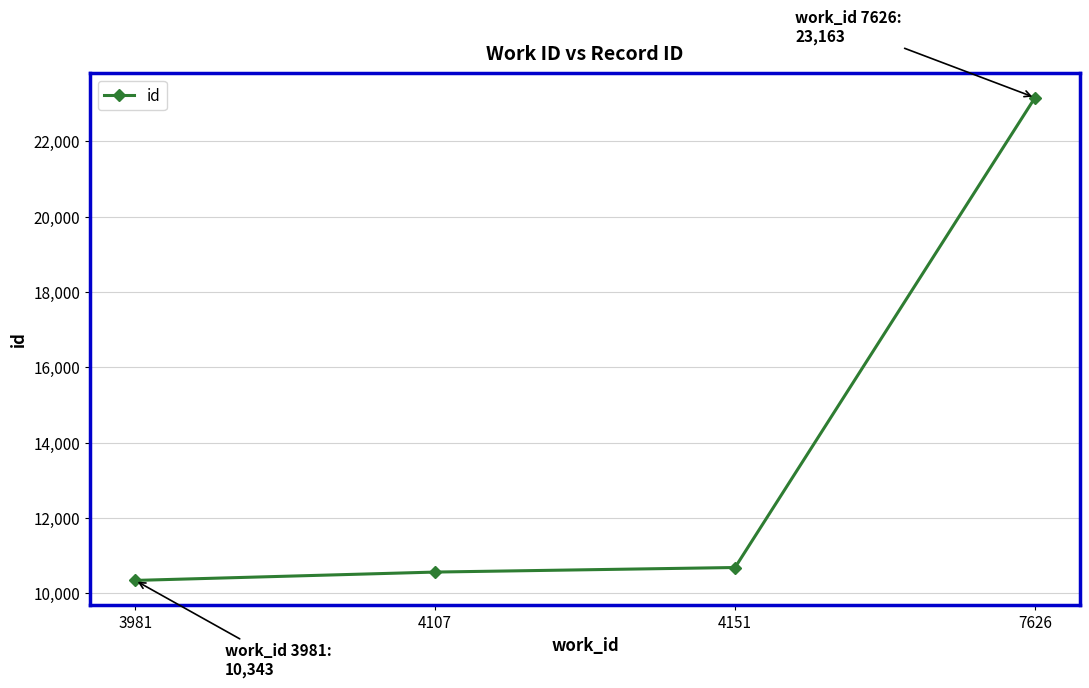

What is the change in value from 4107 to 4151?

+121